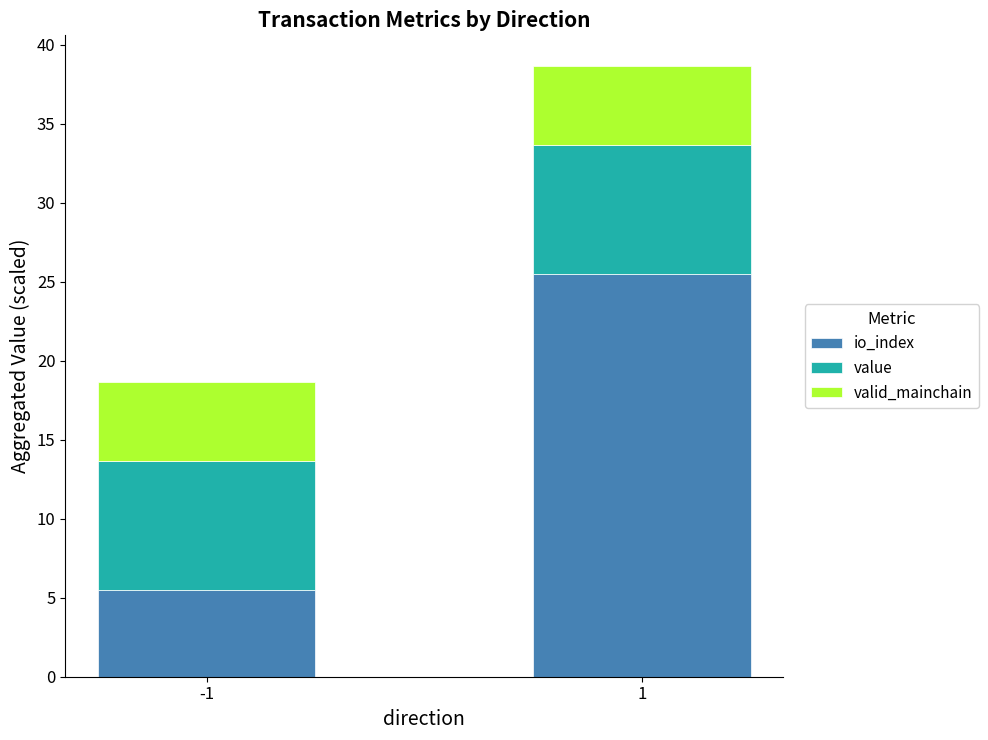

Rank the series by their average value, from highest to lowest.

io_index, value, valid_mainchain